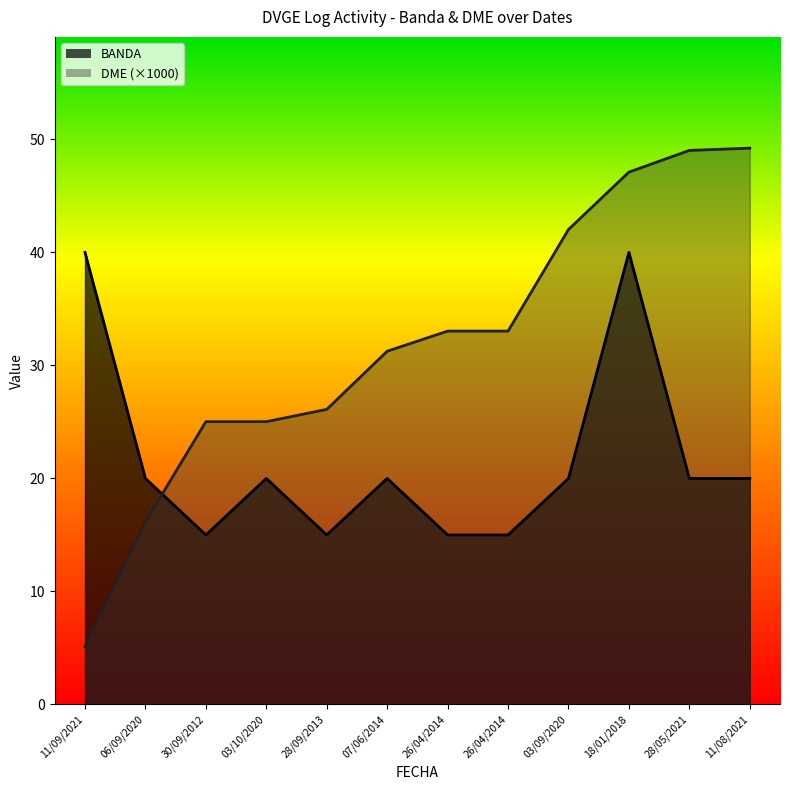

What is the greatest value displayed?

49.2